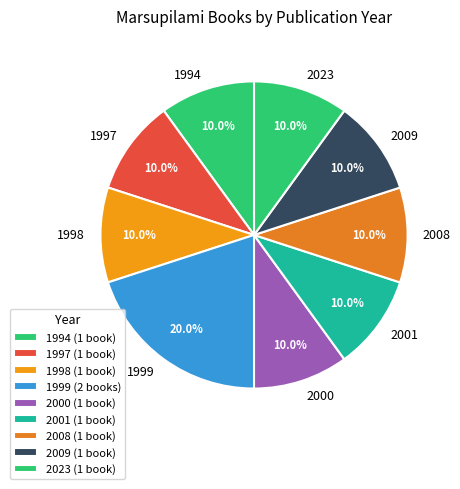

Is it true that 1998 is 10% of the pie?

True